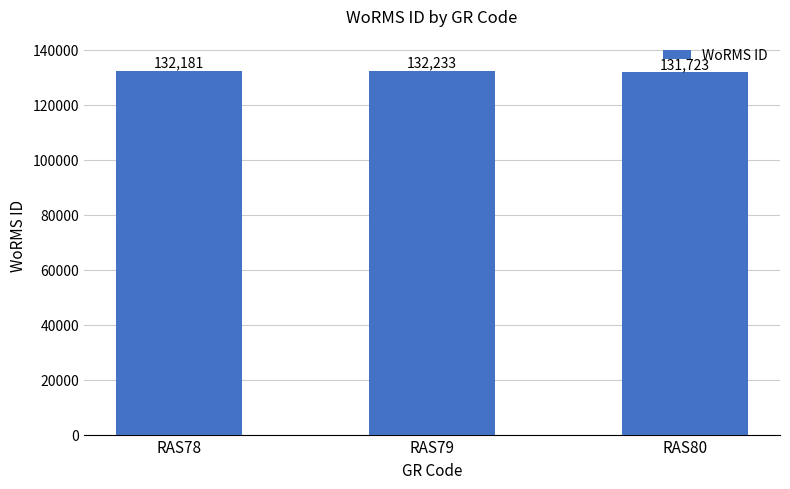

Rank the categories by value from lowest to highest.

RAS80, RAS78, RAS79